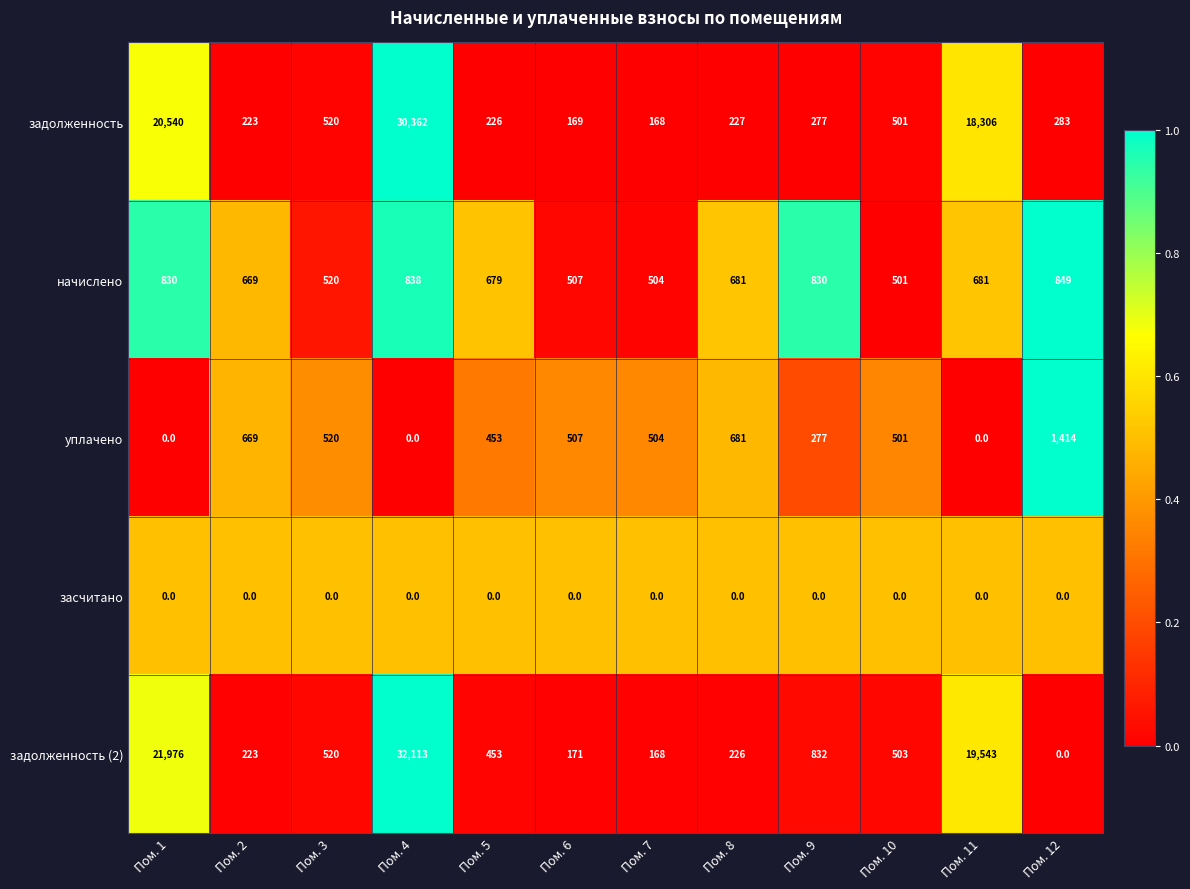

The value of начислено at Пом. 3 is 876. True or false?

False